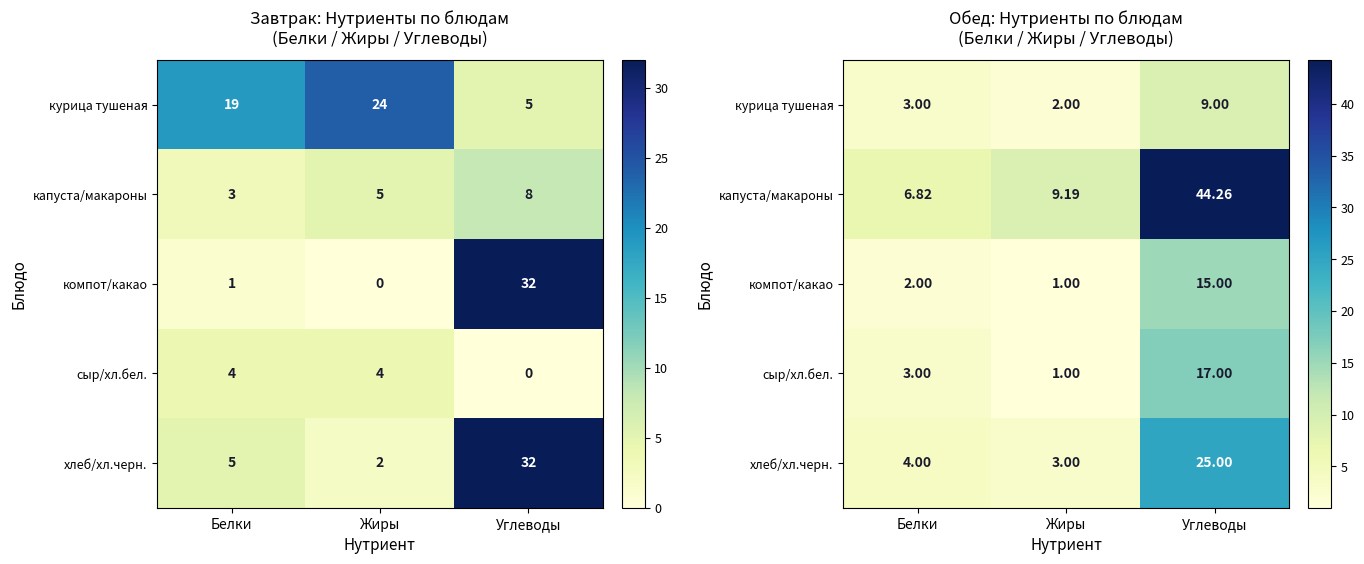

The value of курица тушеная at Углеводы is 13.8. True or false?

False